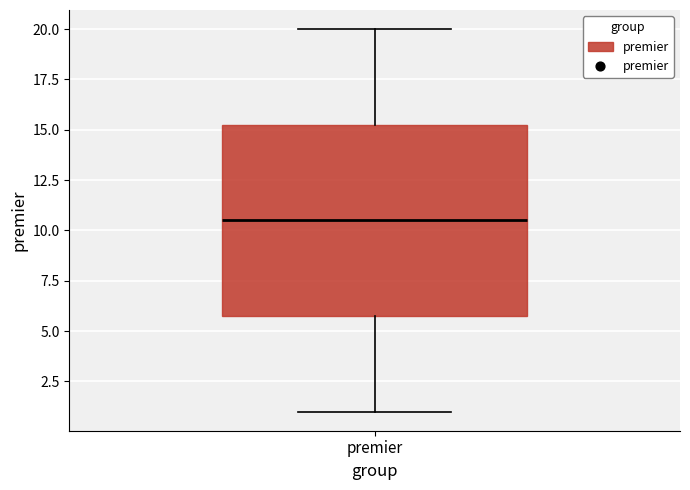

Where does the median line of the box for premier sit on the y-axis? The values are not printed on the chart, so give them approximately, as read against the axis.

10.5